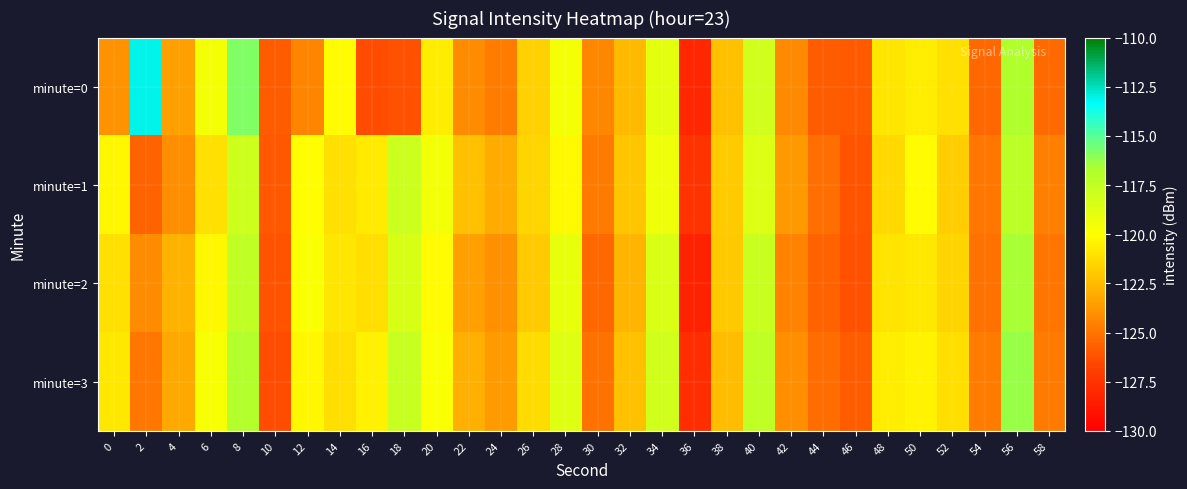

Which label corresponds to the smallest value in the chart?

36